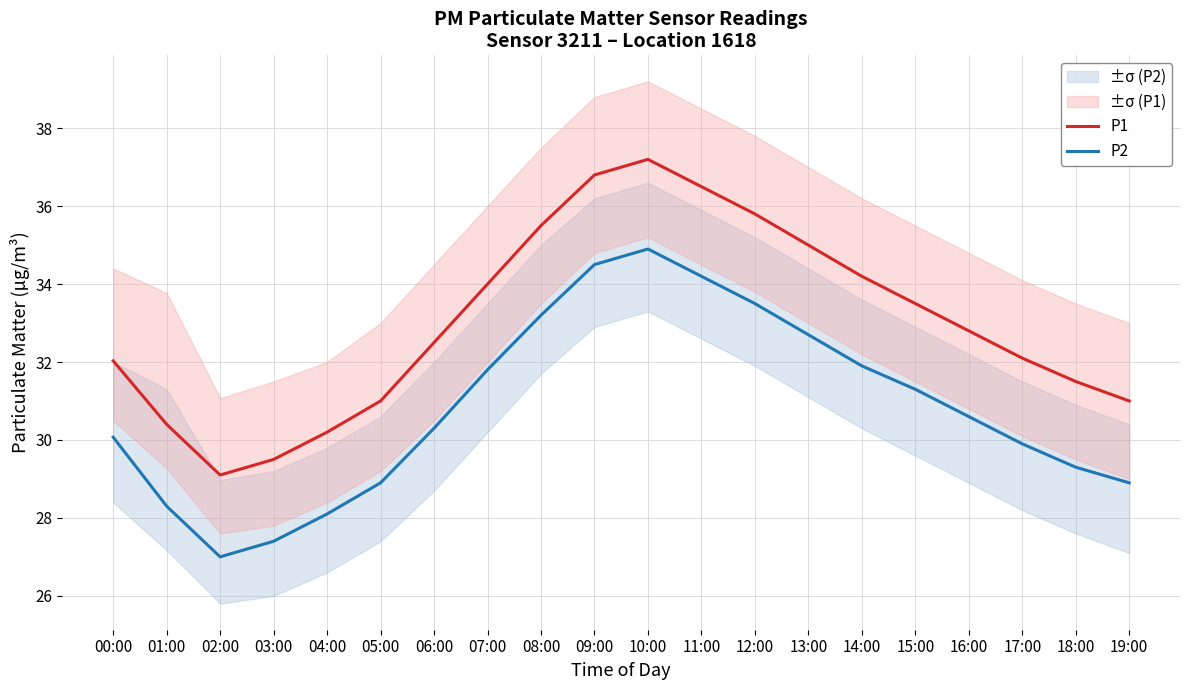

What is the difference between the P1 values at 09:00 and 19:00?

5.8